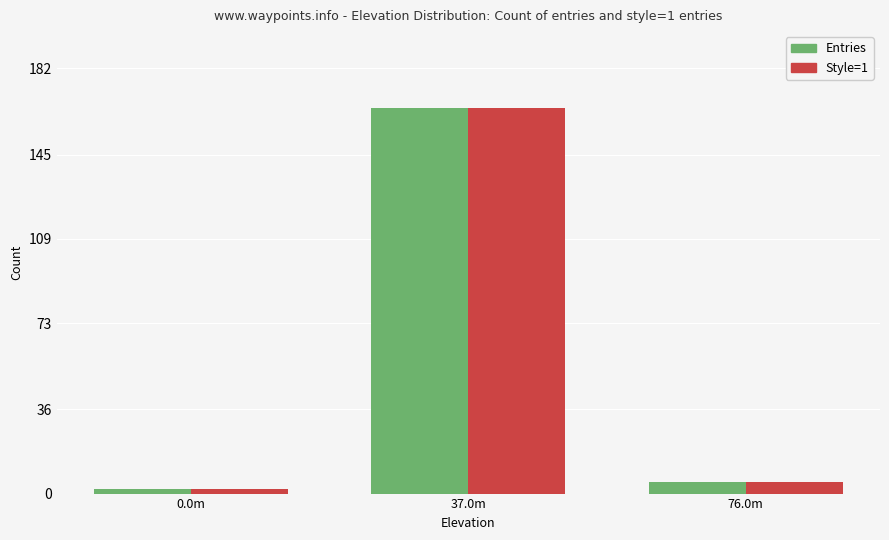

What is the sum of all Entries values?

172